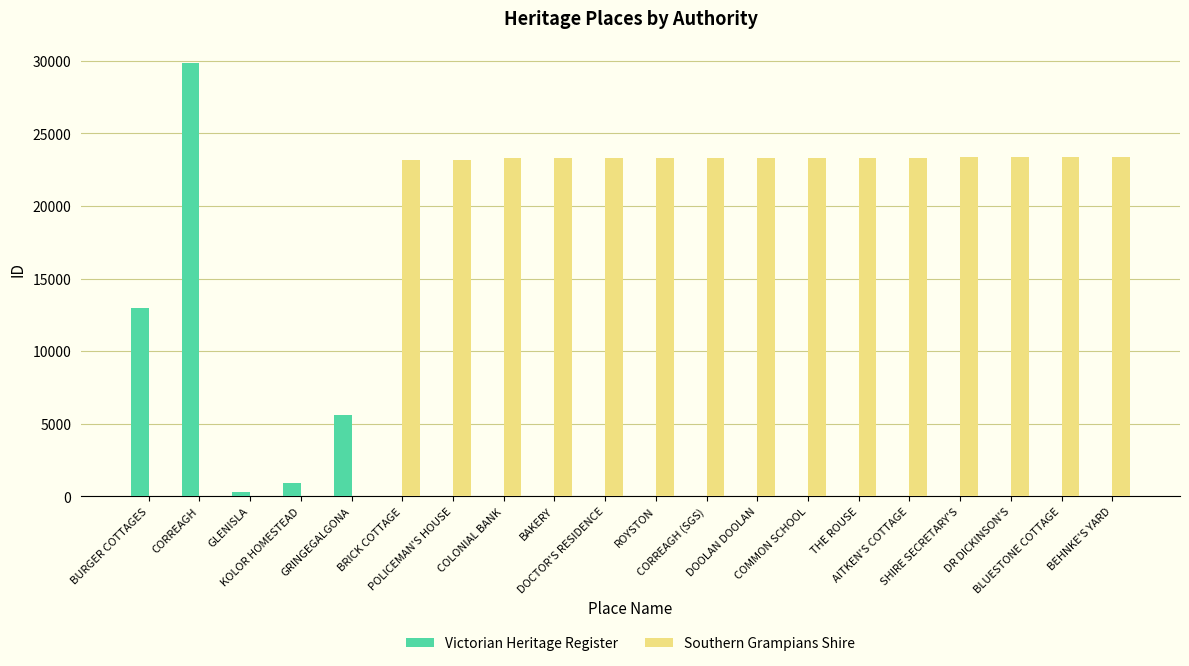

At which category is the sum across all series the highest?

CORREAGH